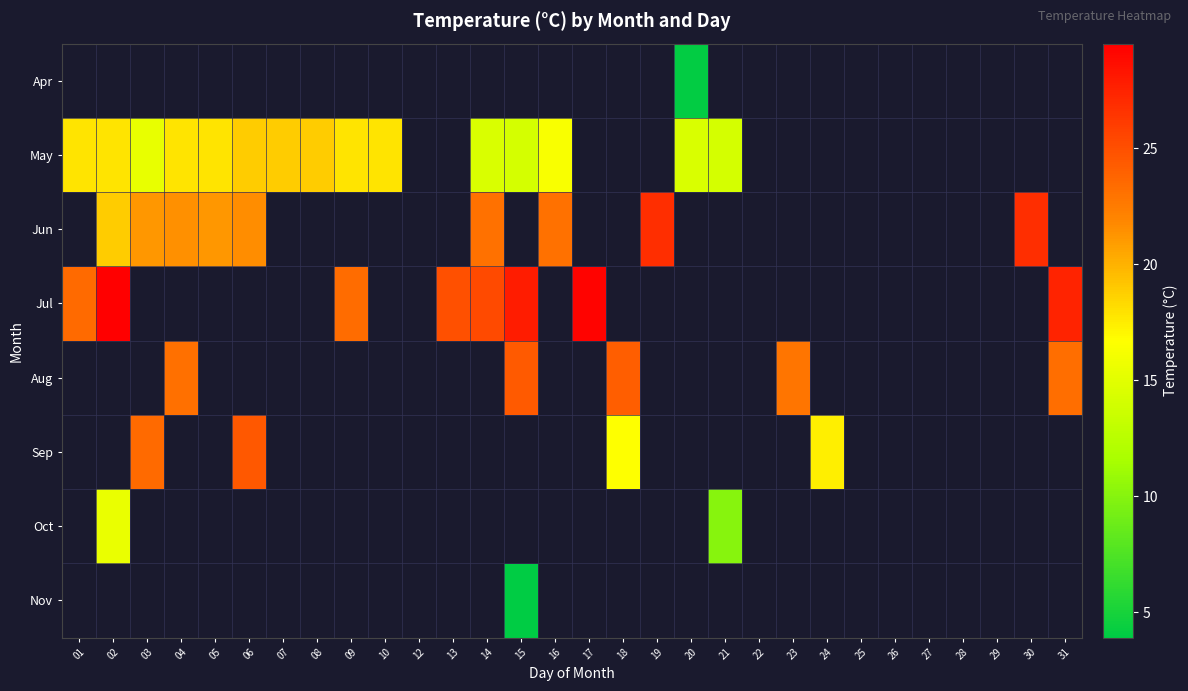

Which category has the highest value across all series?

02